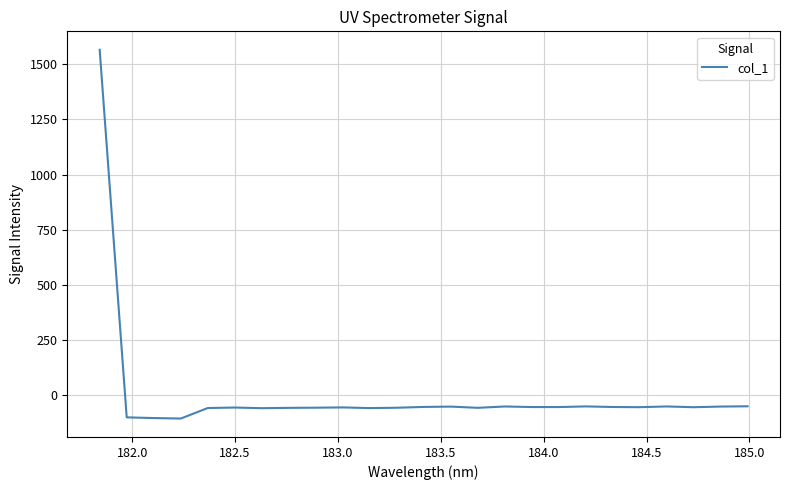

How many values are below -54?

16